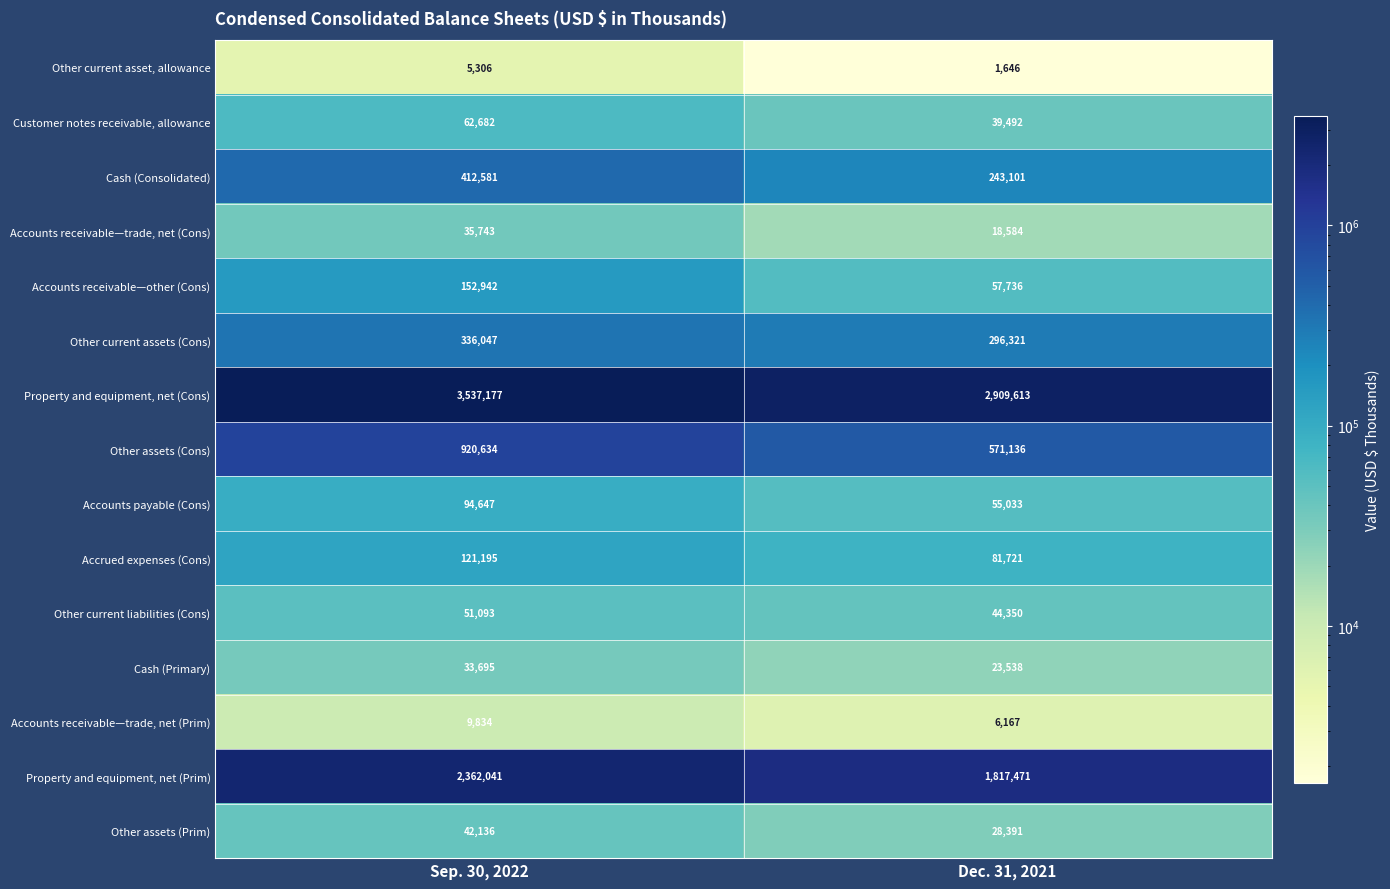

Which series has the largest total across all categories?

Property and equipment, net (Cons)